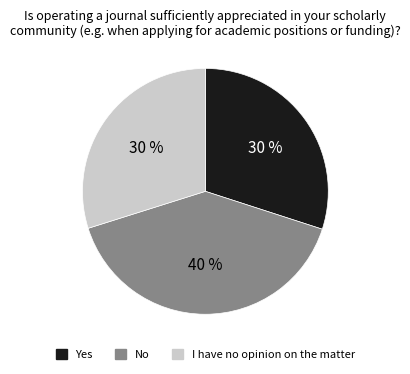

Between No and I have no opinion on the matter, which is larger?

No